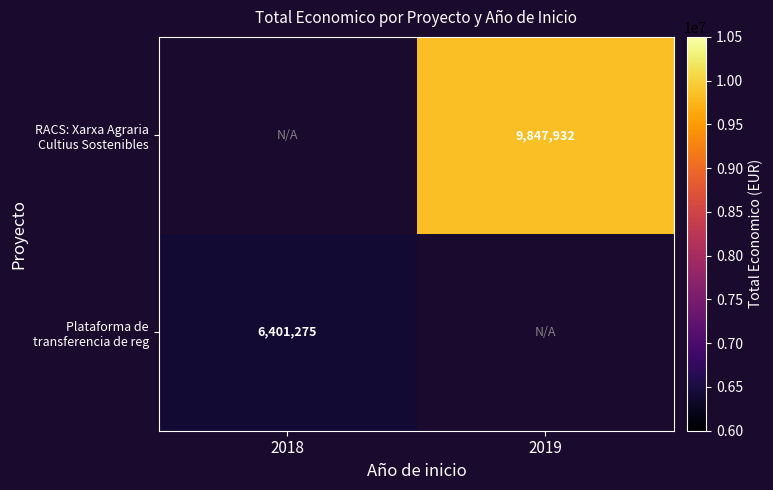

List the labels in order of Plataforma de transferencia de reg value, smallest first.

2018, 2019